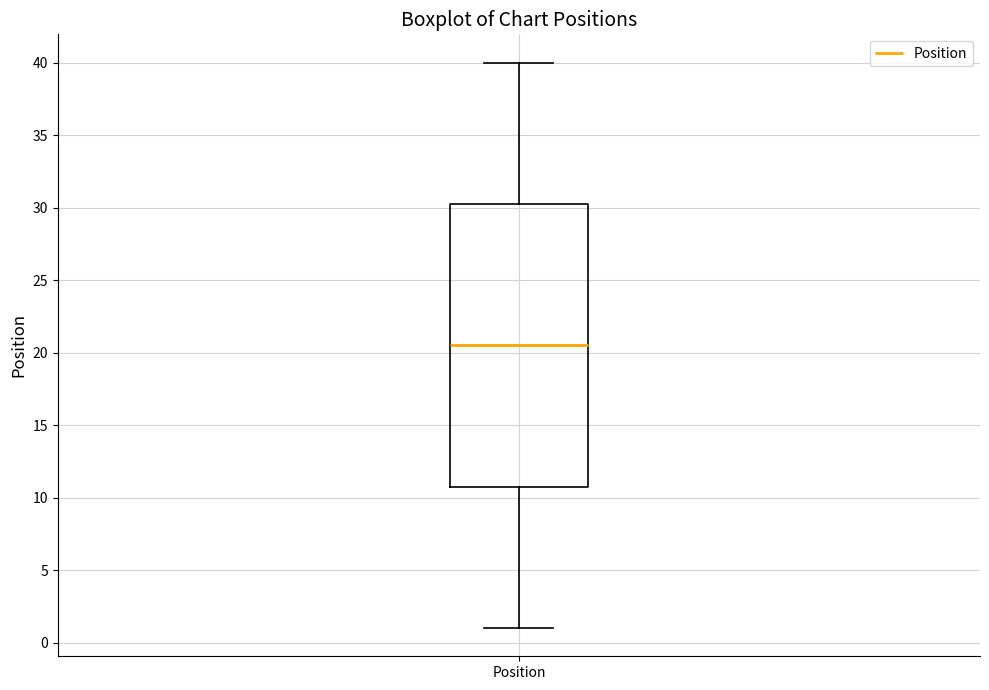

Transcribe this box plot: give where the median line is, the range the box spans, and where the two whiskers end, as read against the y-axis. The values are not printed on the chart, so give them approximately, as read against the axis.

median 20.5, box 11.0 to 30.5, whiskers 1.0 to 40.0